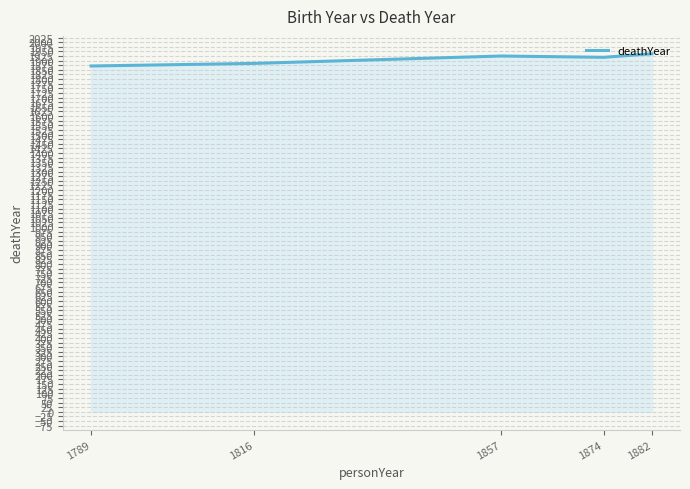

What is the difference between the maximum and minimum values?

66